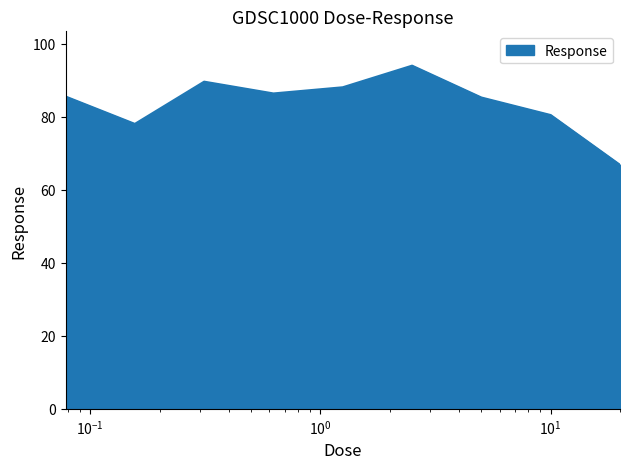

What is the minimum value shown in the chart?

66.9